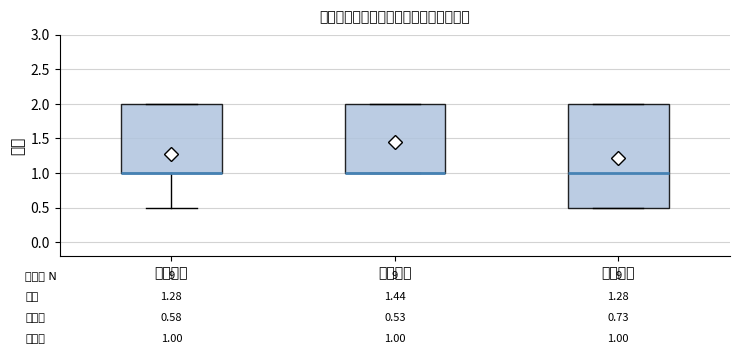

Comparing the boxes themselves (not the whiskers), which one is the tallest?

时效指标